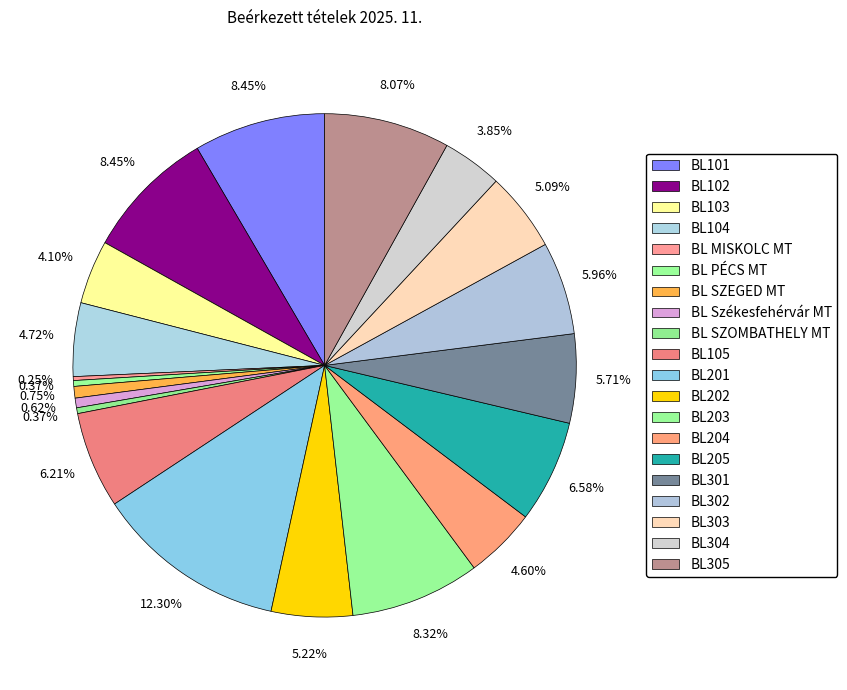

Does BL205 account for over 50% of the chart?

No